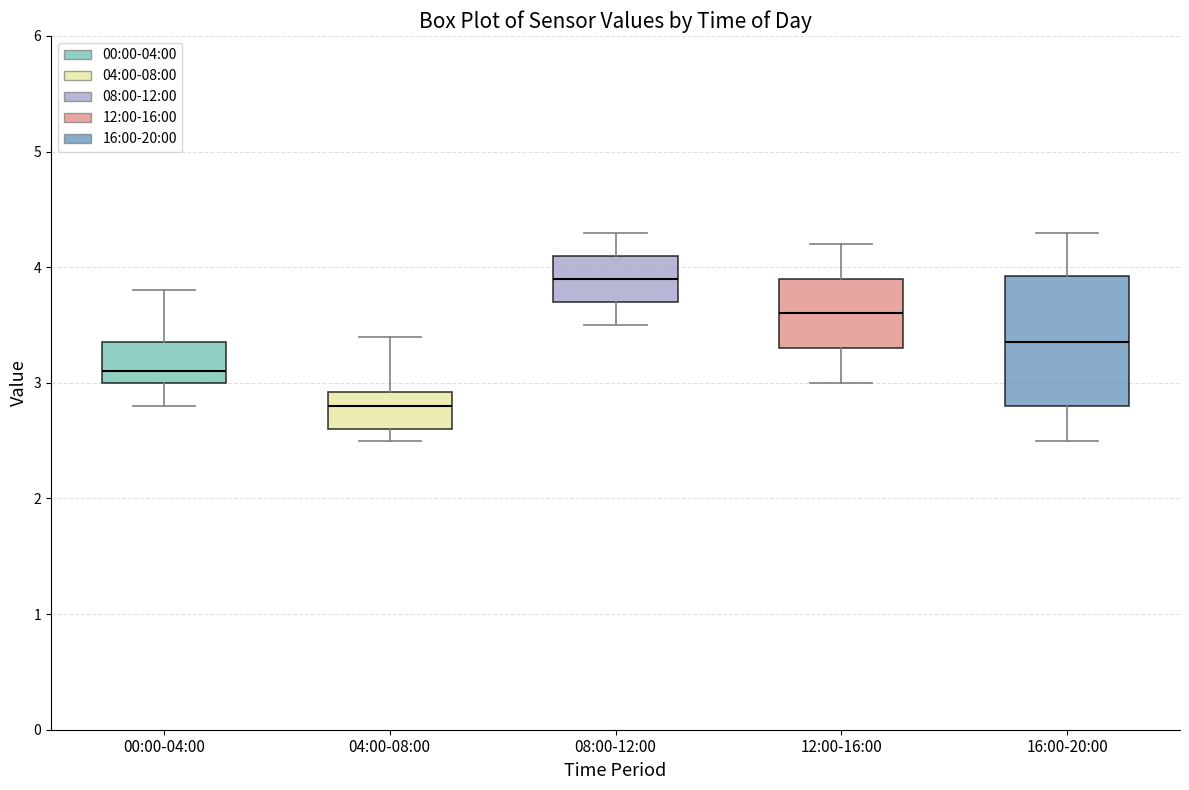

Which box's median line is the highest?

08:00-12:00